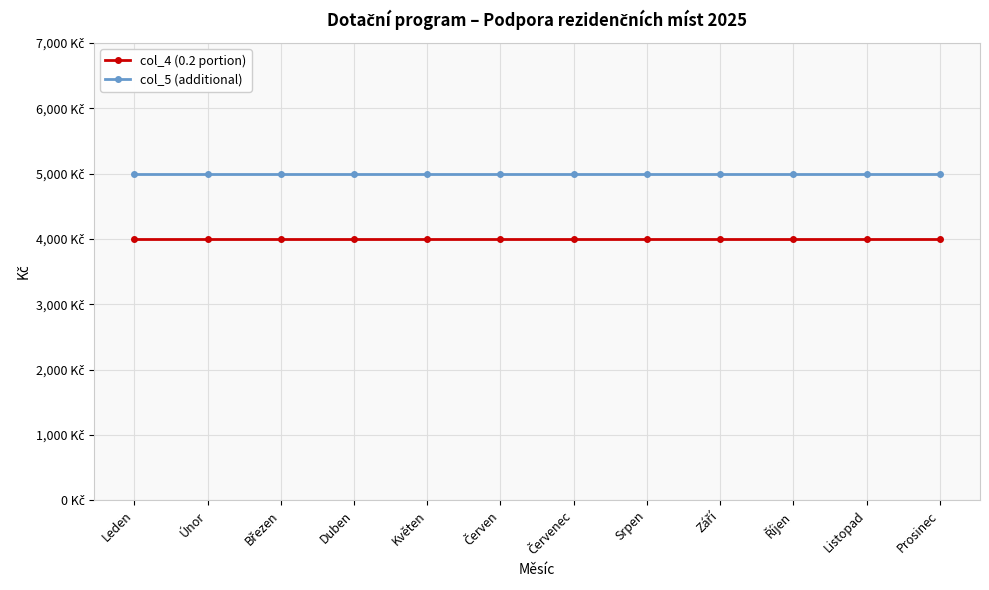

True or false: col_5 (additional) has a value of 3256 at Září.

False